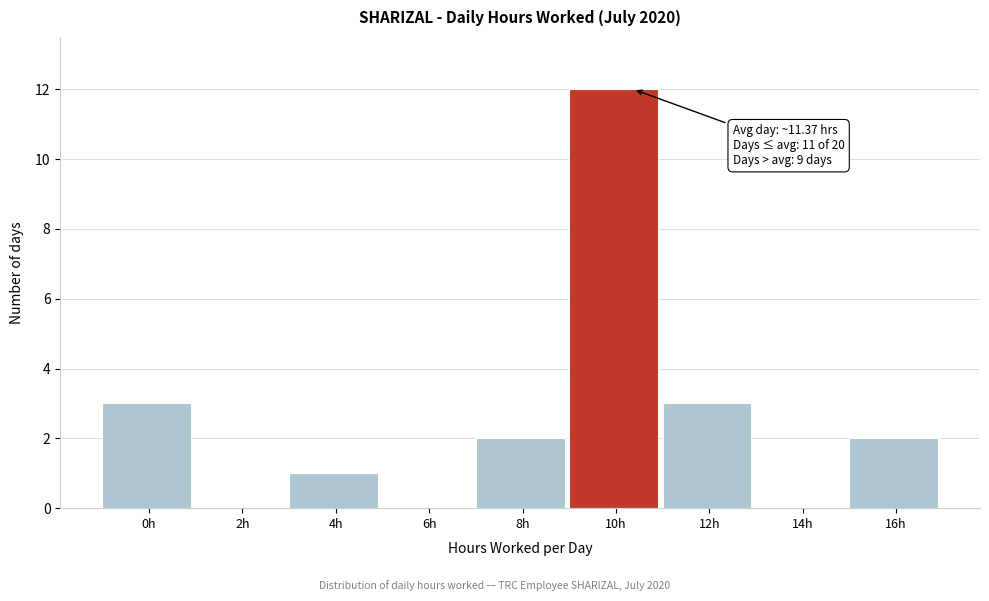

Reading right to left, what are all the values shown in this chart?

16h=2	14h=0	12h=3	10h=12	8h=2	6h=0	4h=1	2h=0	0h=3